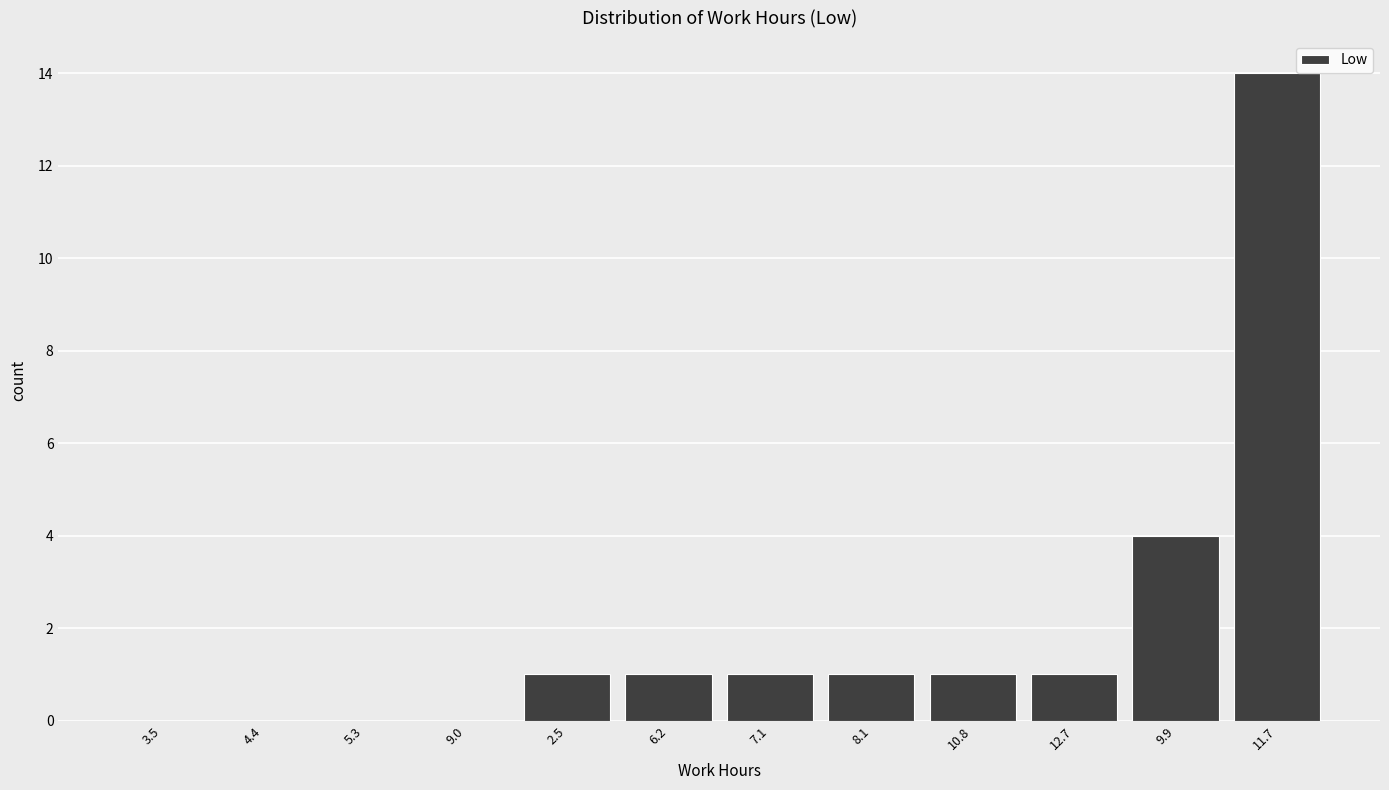

Reading left to right, extract all data points from this chart.

3.5=0	4.4=0	5.3=0	9.0=0	2.5=1	6.2=1	7.1=1	8.1=1	10.8=1	12.7=1	9.9=4	11.7=14